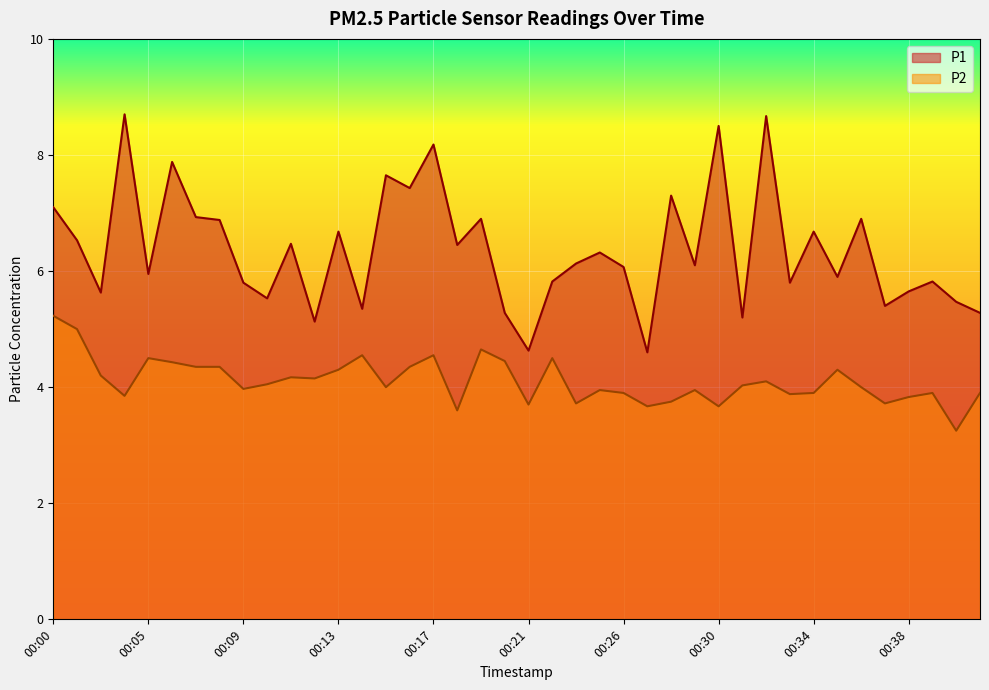

What is the maximum value for P1?

8.7